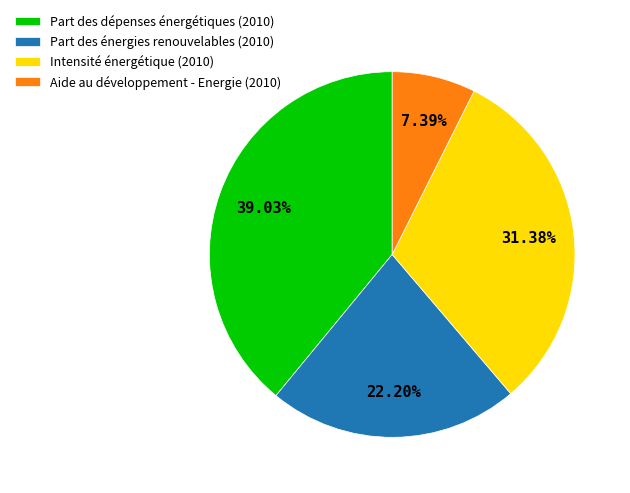

The Part des dépenses énergétiques (2010) slice represents 51% of the pie. True or false?

False